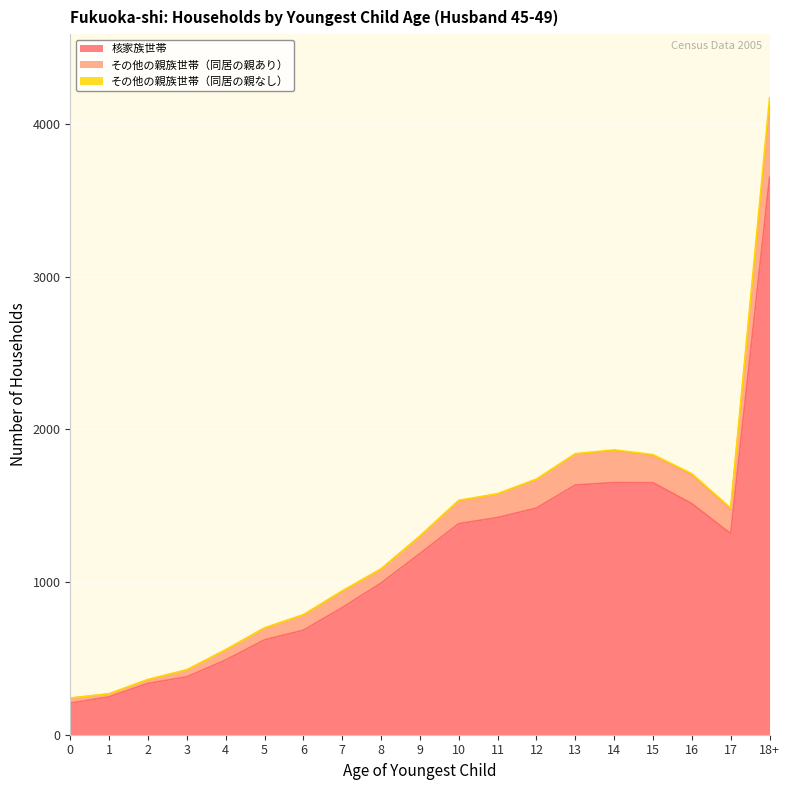

What is the lowest value of the 核家族世帯 series?

207